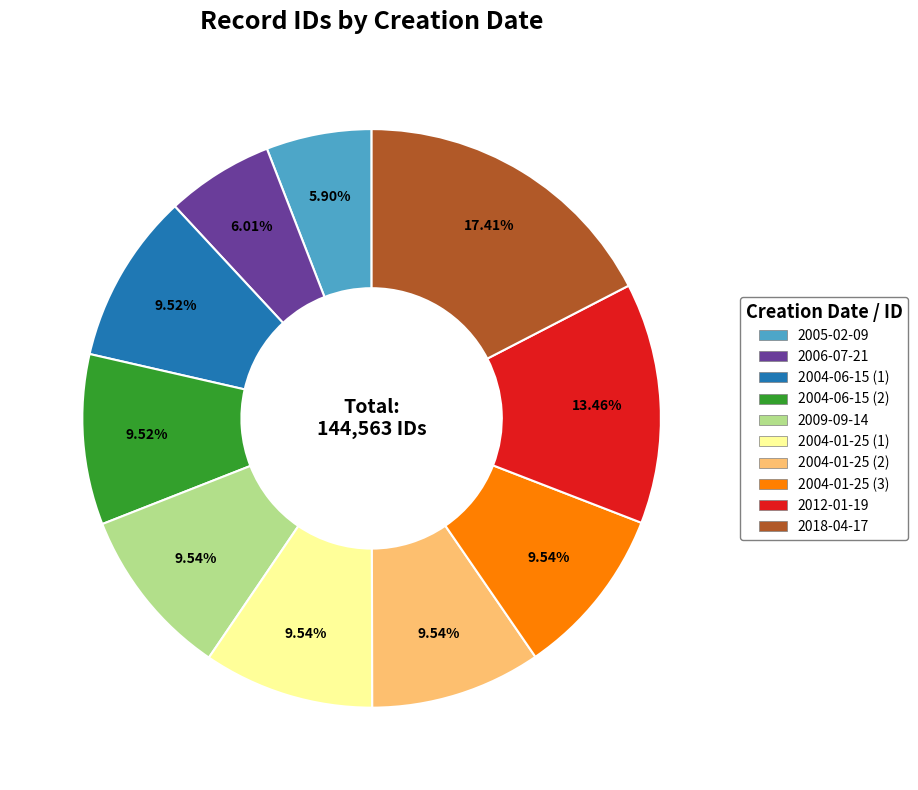

Which has a higher value, 2004-01-25 (3) or 2006-07-21?

2004-01-25 (3)